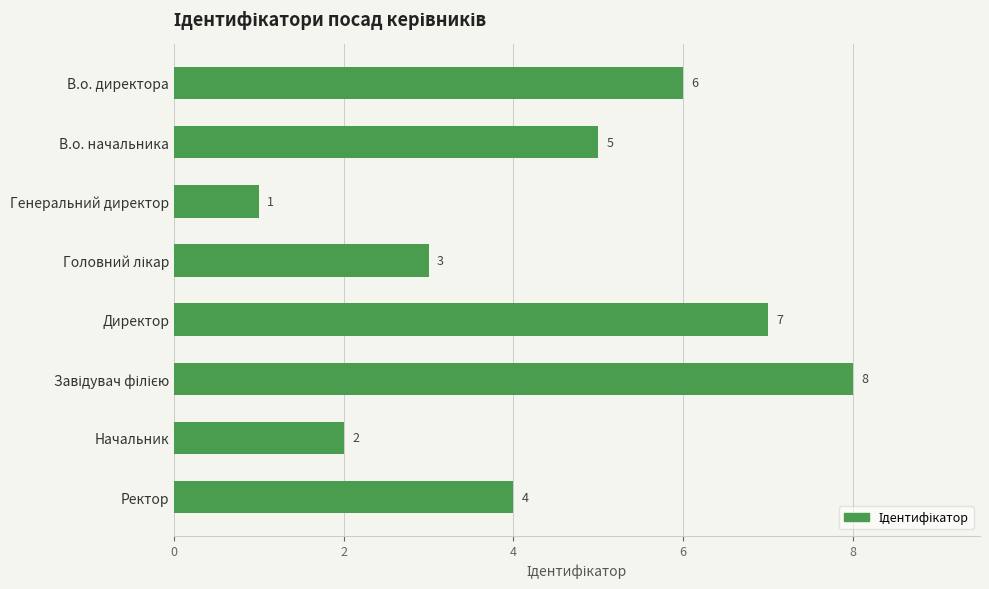

Does the chart contain stacked bars?

No